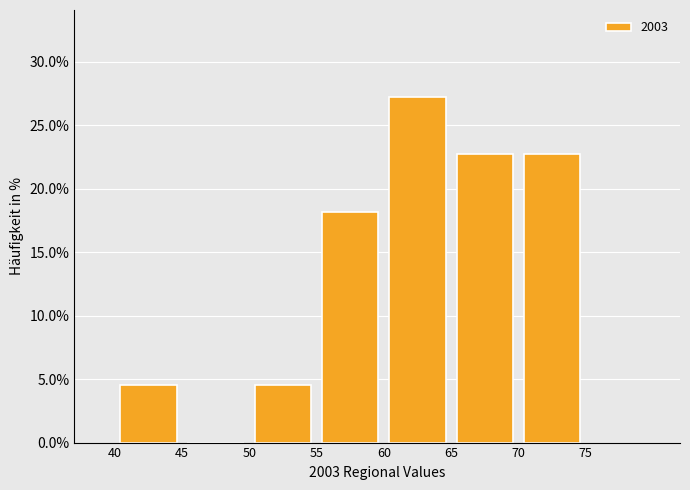

Reading left to right, transcribe this chart: for each bar, give the range it covers on the x-axis and its height. The values are not printed on the chart, so give them approximately, as read against the axis.

40 to 45: 4.5
45 to 50: 0
50 to 55: 4.5
55 to 60: 18.0
60 to 65: 27.5
65 to 70: 22.5
70 to 75: 22.5